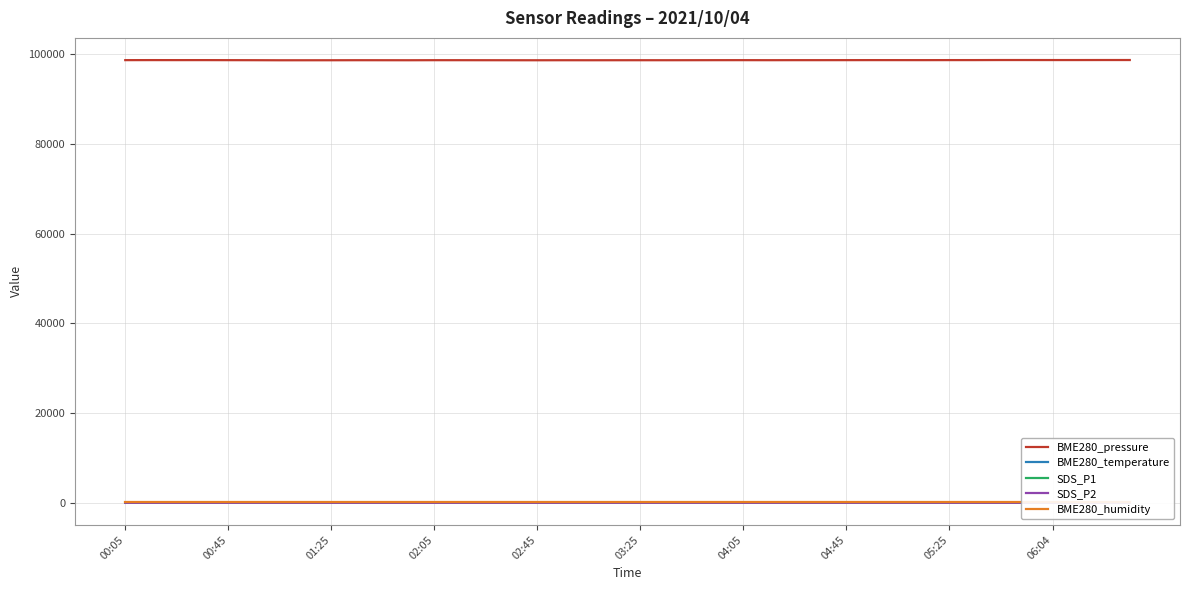

True or false: SDS_P1 and BME280_humidity intersect in this chart.

False